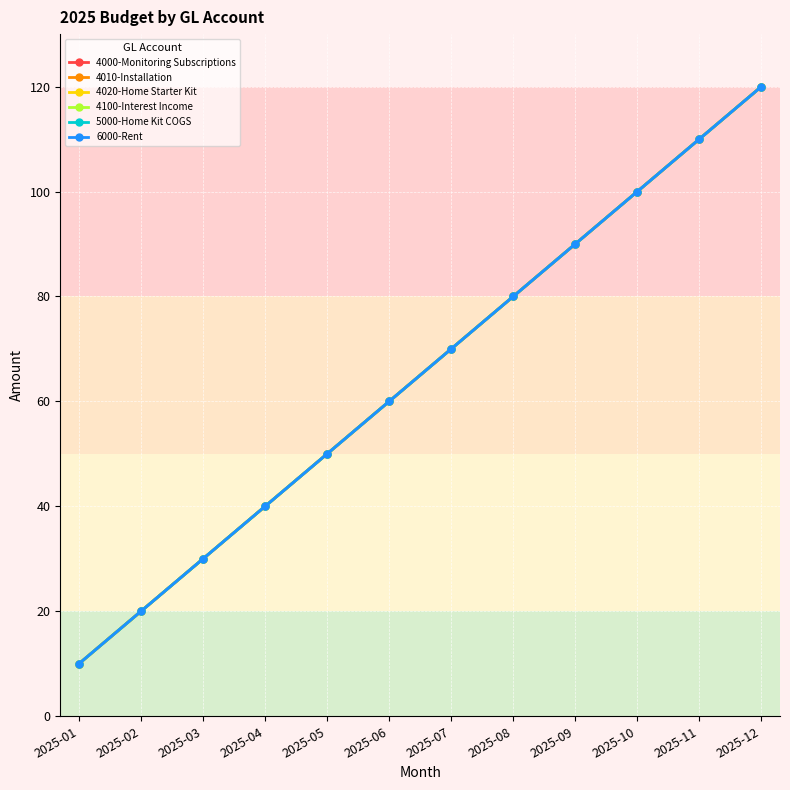

Is this an area chart (filled region under the line)?

No